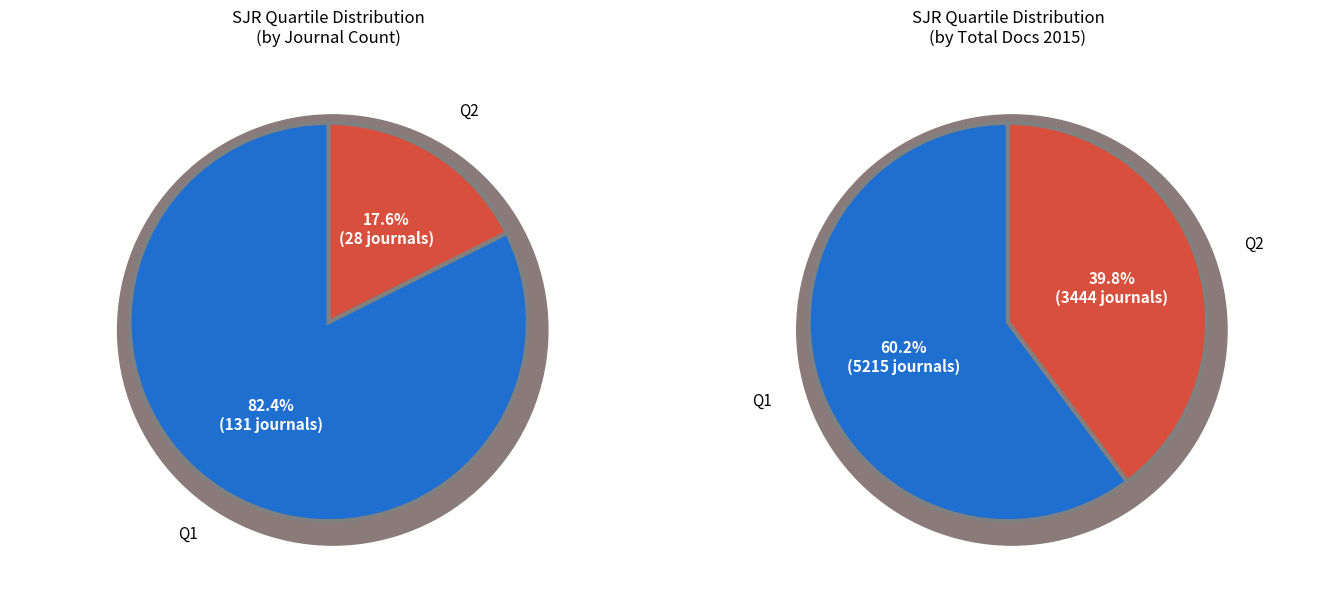

Does any single category account for the majority?

Yes